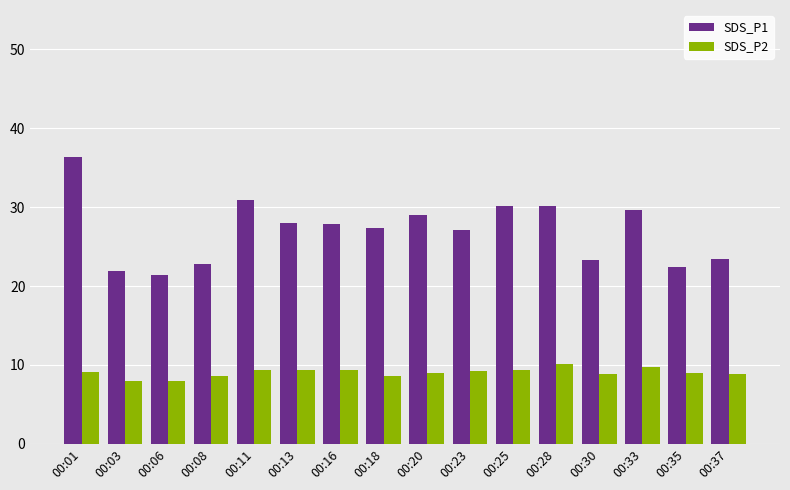

At 00:25, list the series in order from smallest to largest.

SDS_P2, SDS_P1